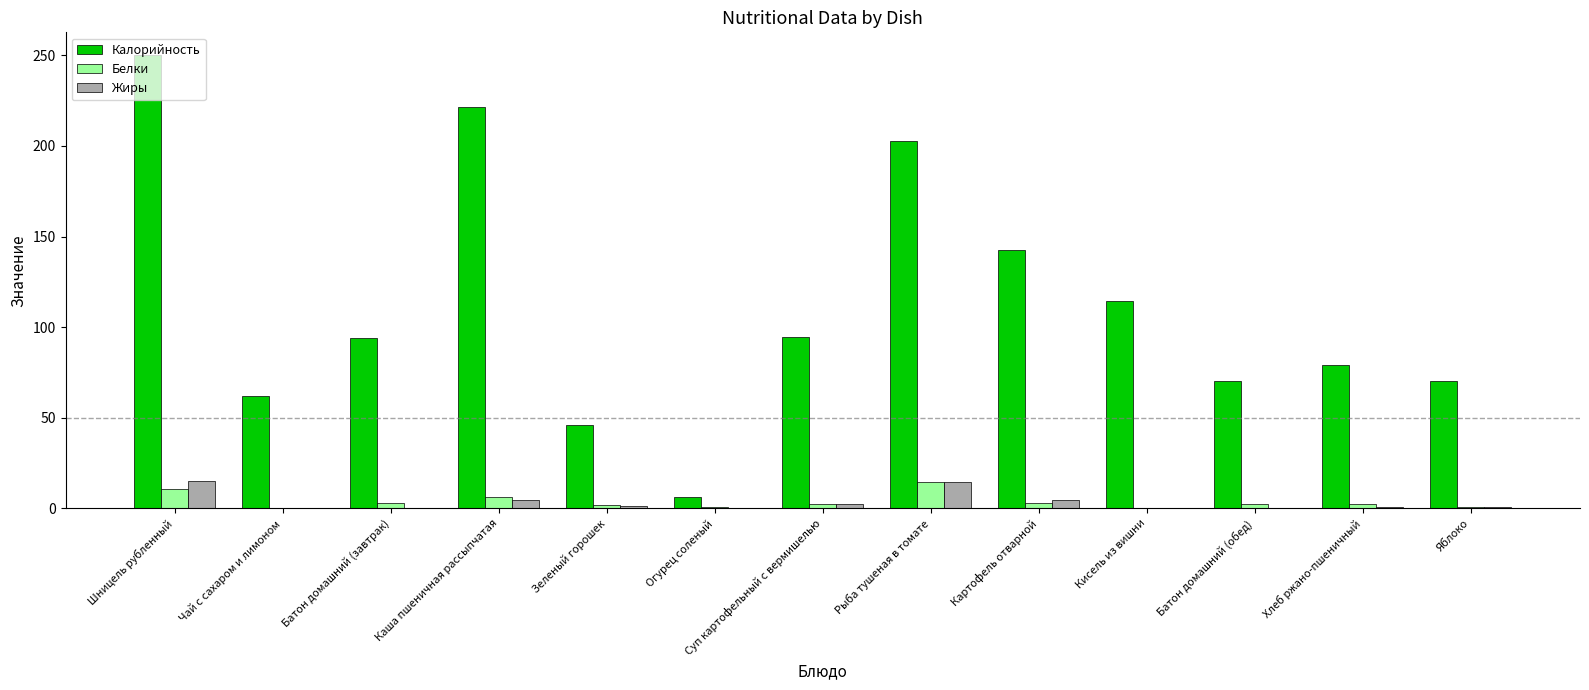

What is the maximum value shown in the chart?

250.2